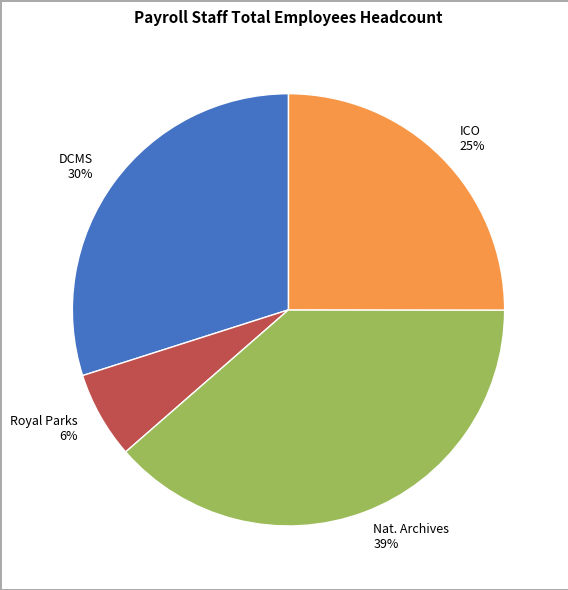

Rank the categories by value from lowest to highest.

Royal Parks 6%, ICO 25%, DCMS 30%, Nat. Archives 39%